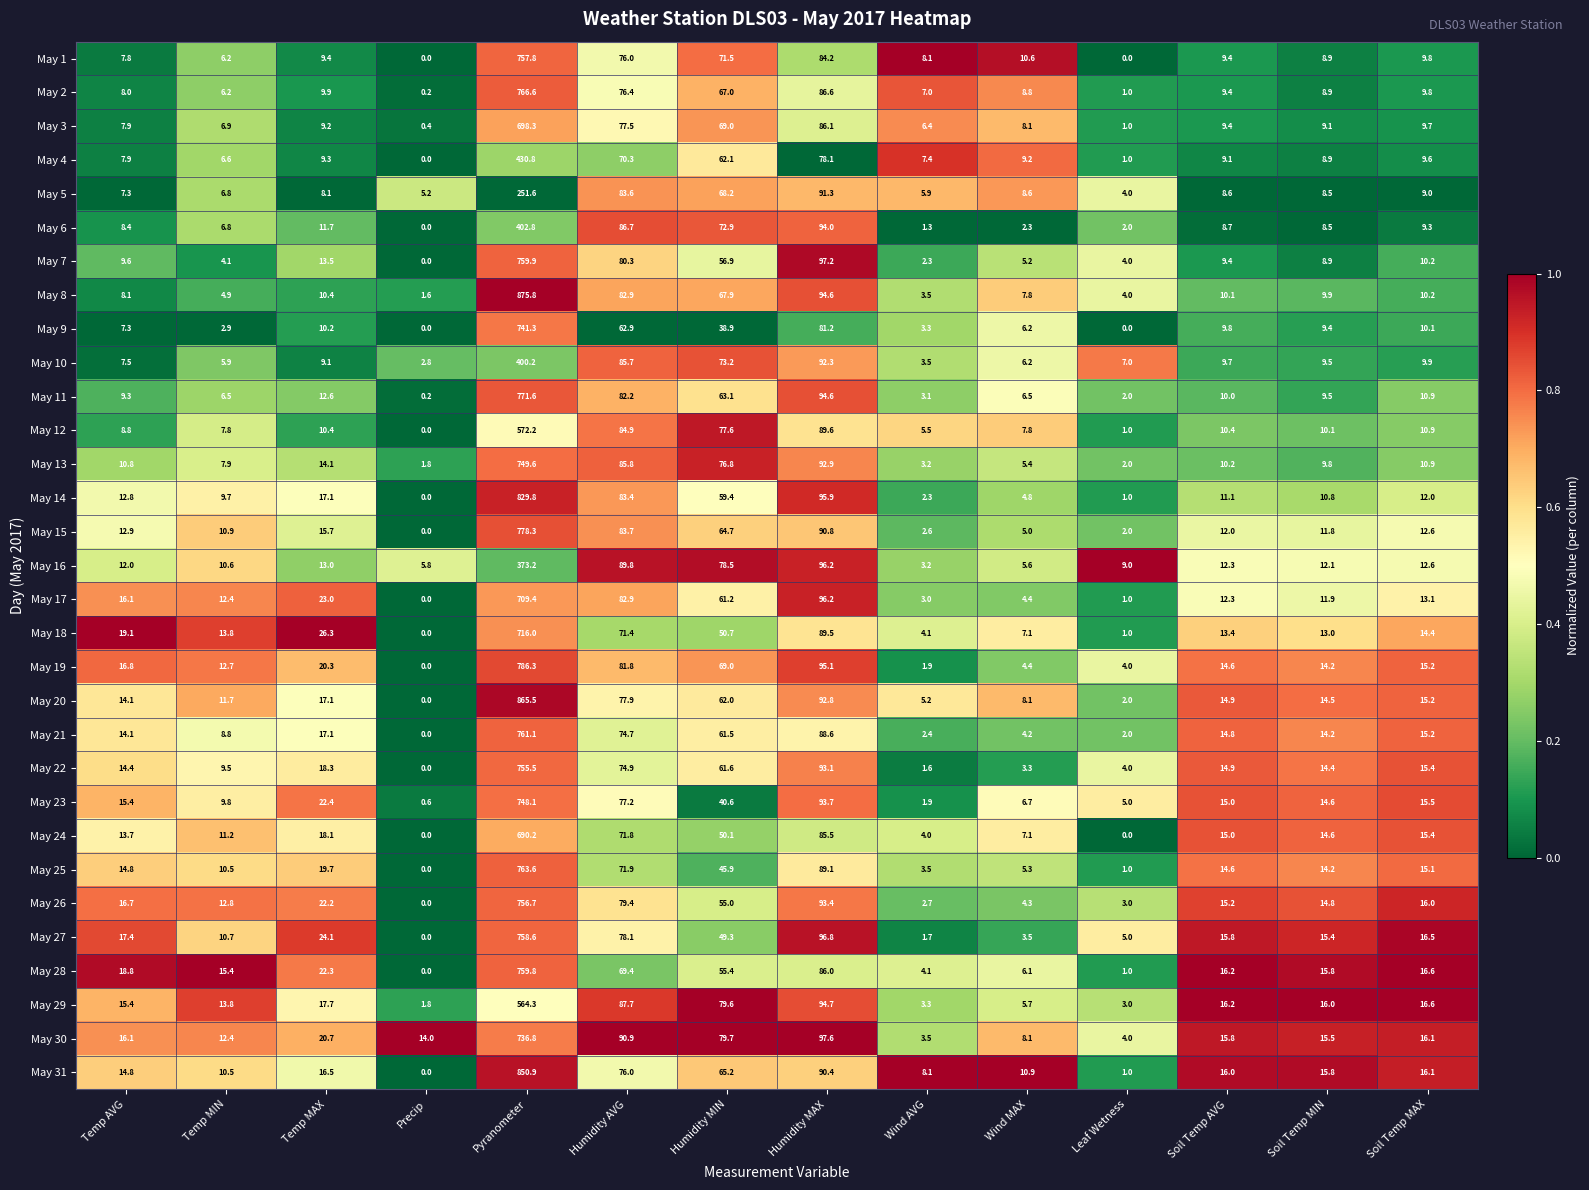

What is the total value across all series at Wind MAX?

197.3